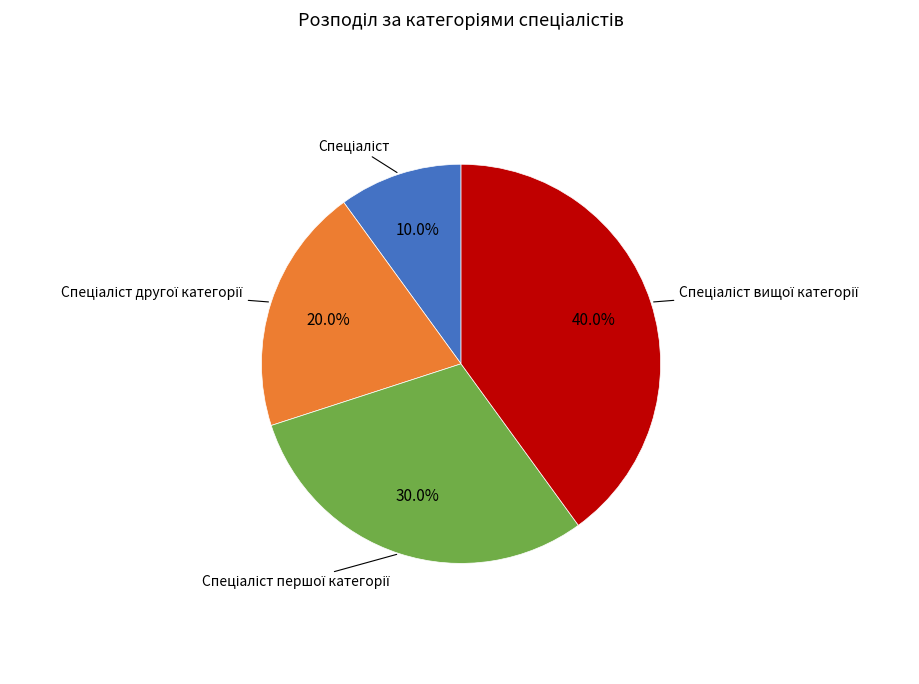

Does any single category account for the majority?

No